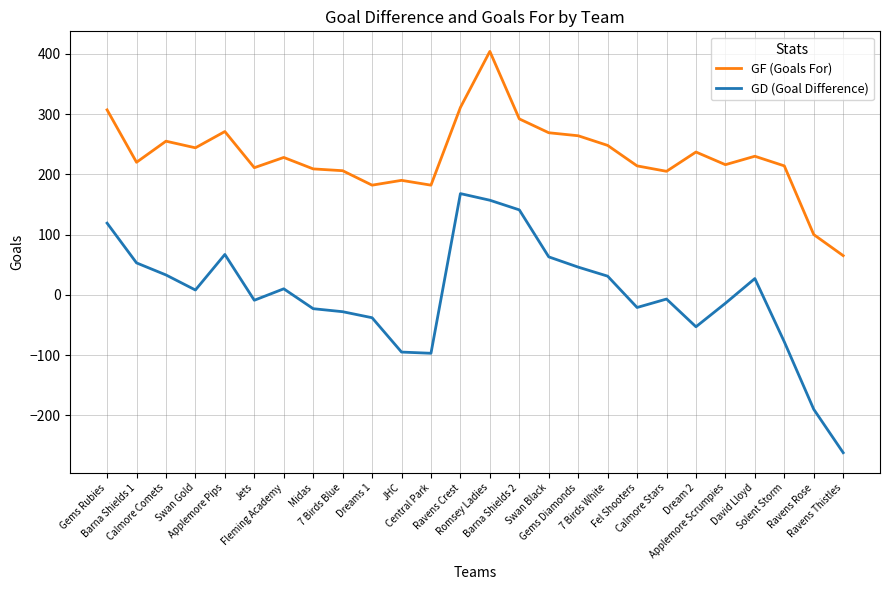

How many values in GD (Goal Difference) are below zero?

13